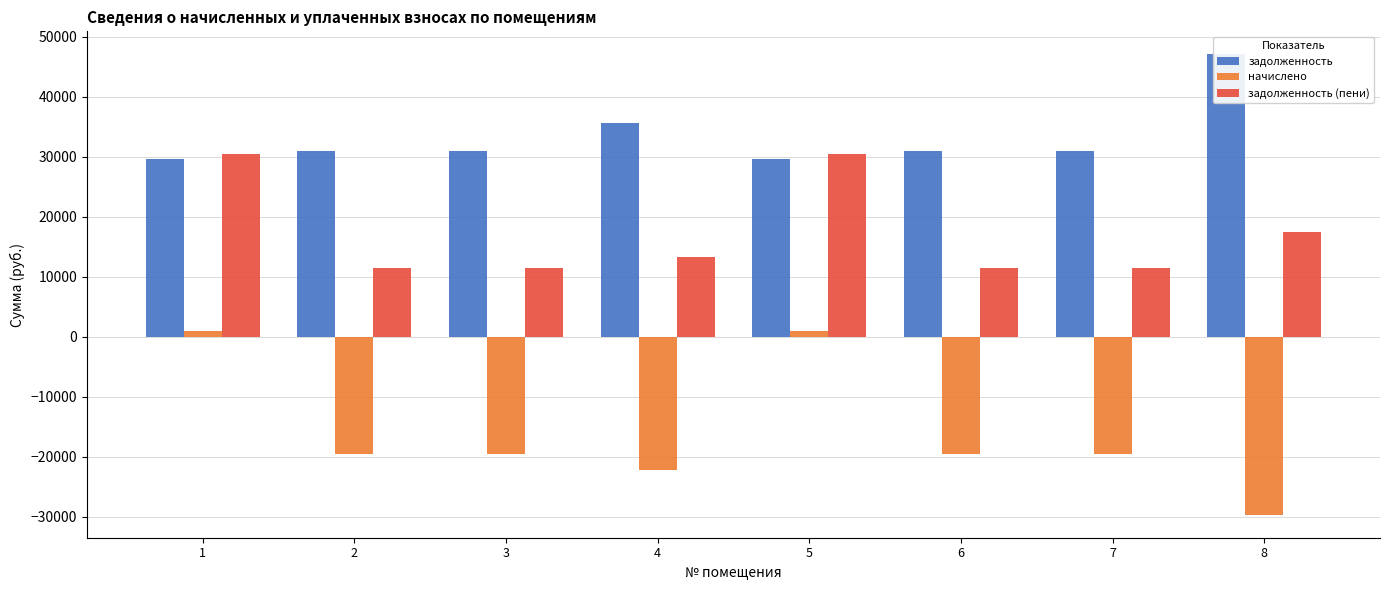

The задолженность series shows 47067.5 at 8. True or false?

True